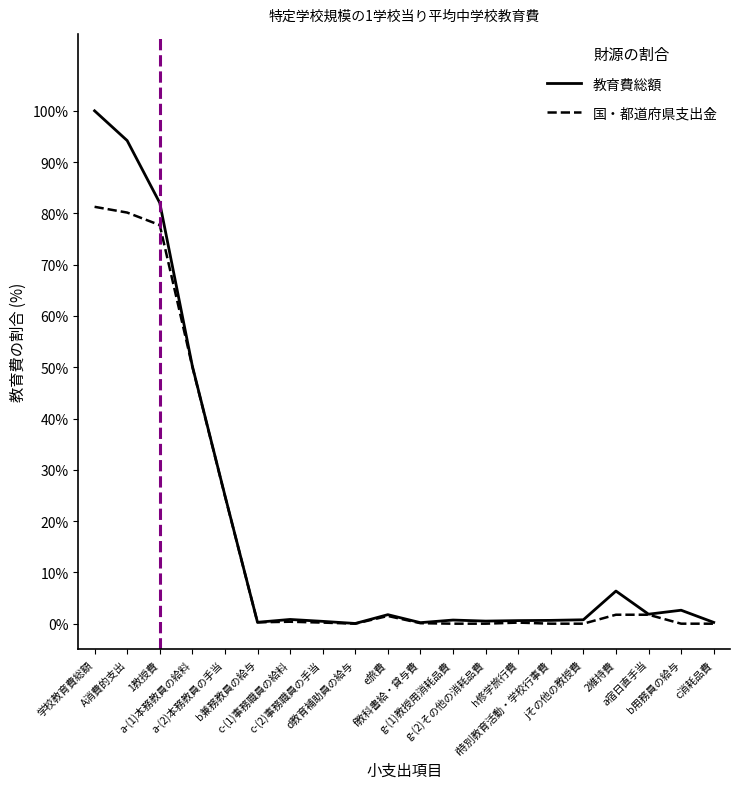

Which series has the widest spread of values?

教育費総額